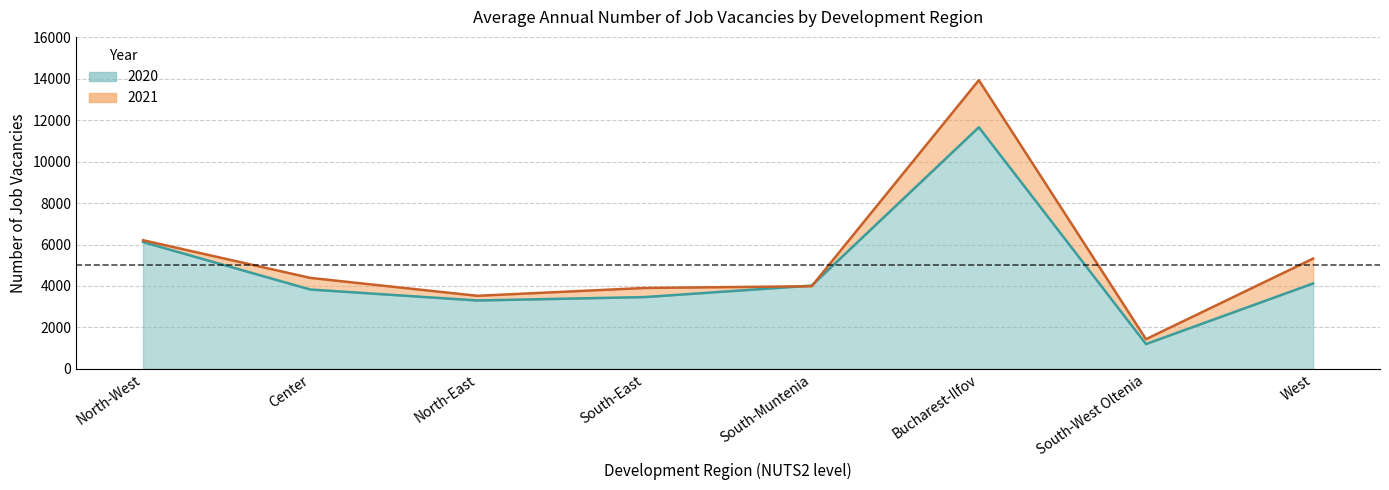

Which series has the largest total across all categories?

2021